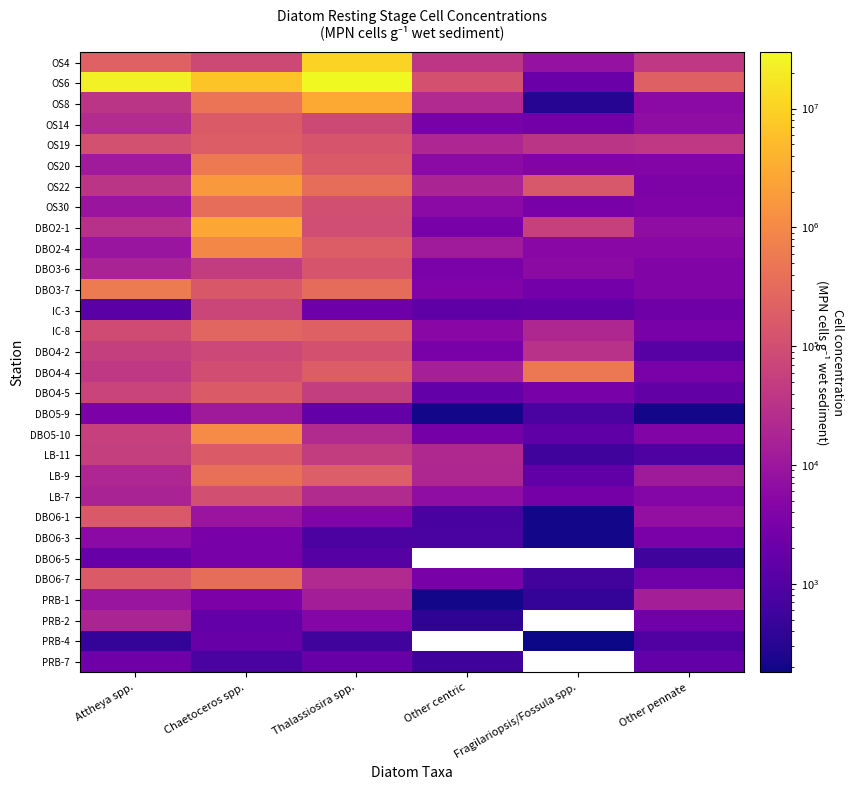

How many categories are shown in the chart?

6